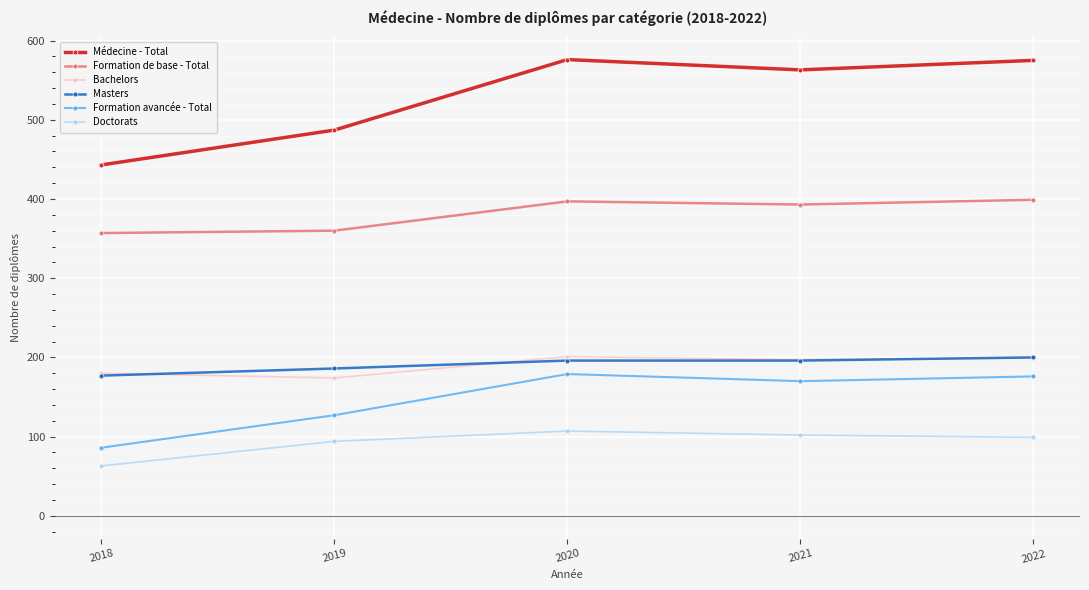

Is the value of Doctorats at 2021 greater than the value of Formation de base - Total at 2018?

No